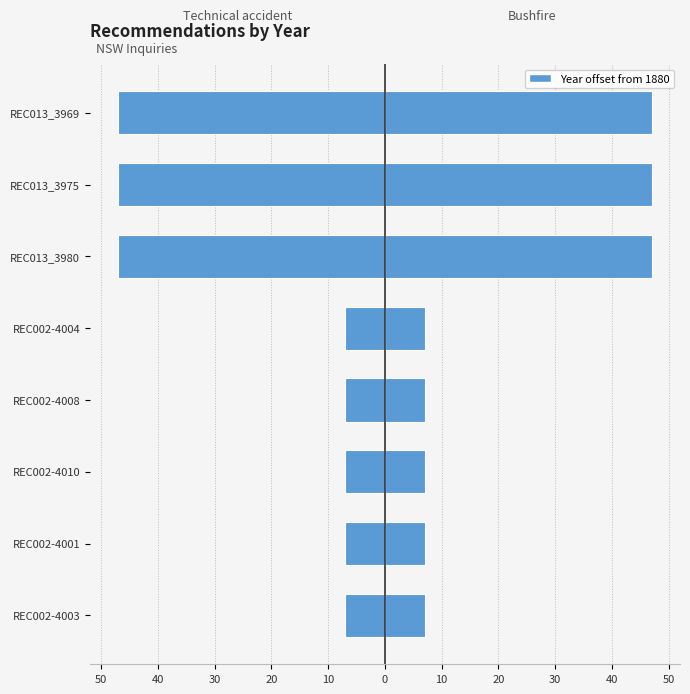

Reading left to right, list all the values displayed in this chart.

Technical accident: -7	-7	-7	-7	-7	-47	-47	-47
Bushfire: 7	7	7	7	7	47	47	47